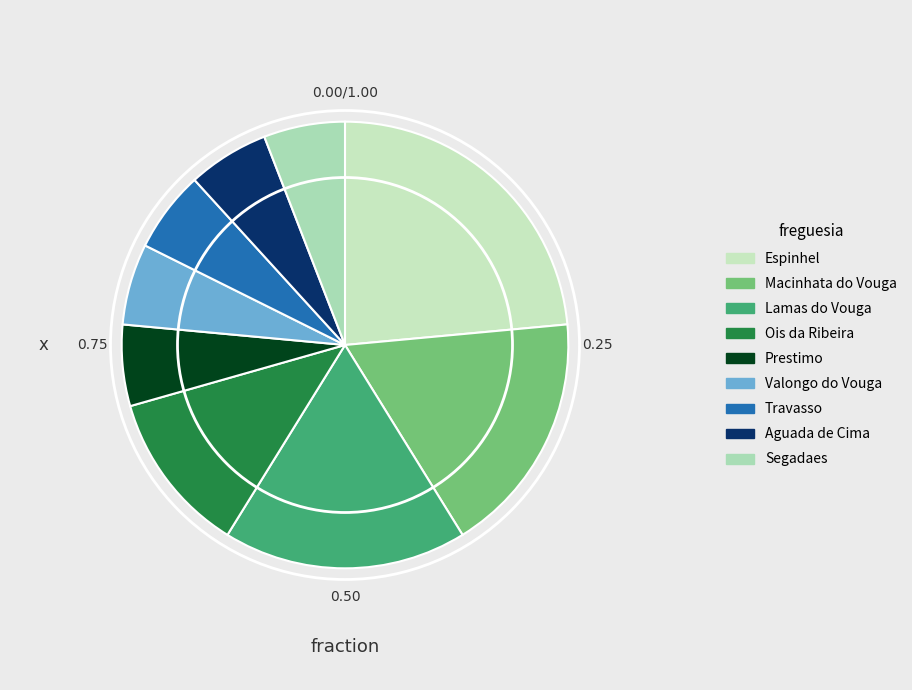

To the nearest percent, what is the difference between the Segadaes and Ois da Ribeira slice percentages?

6%